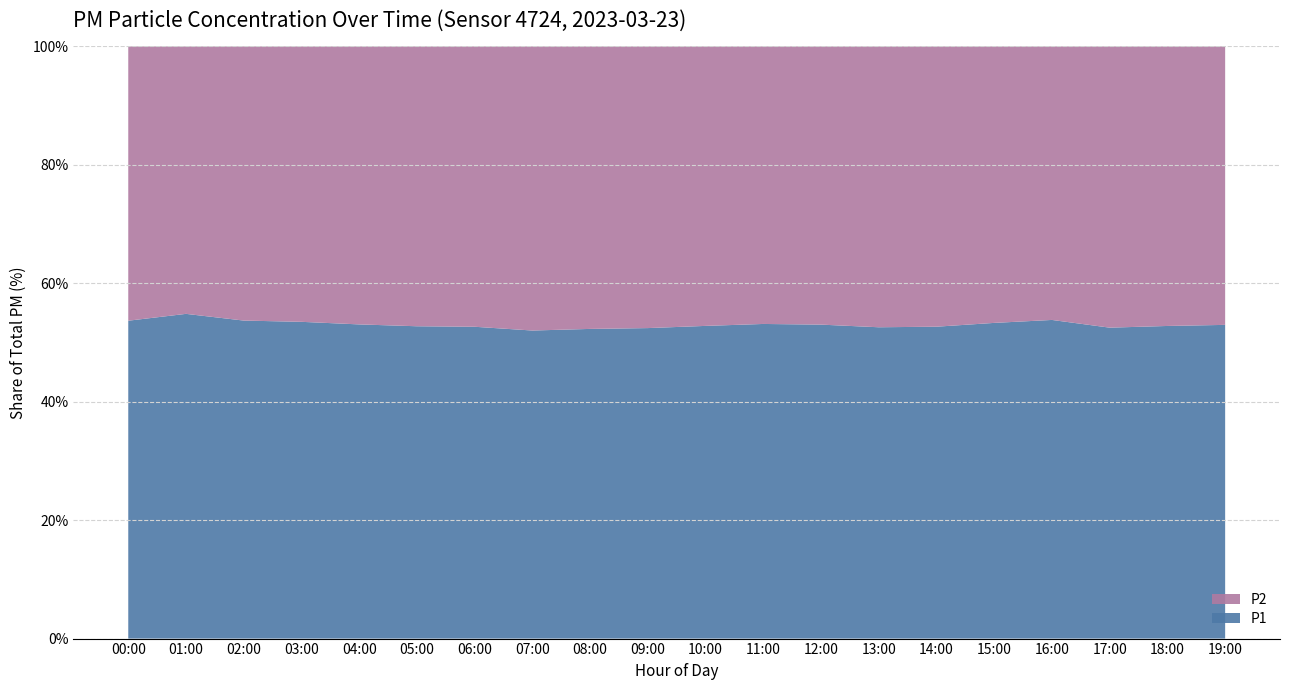

True or false: P1 has a value of 27.3 at 14:00.

False